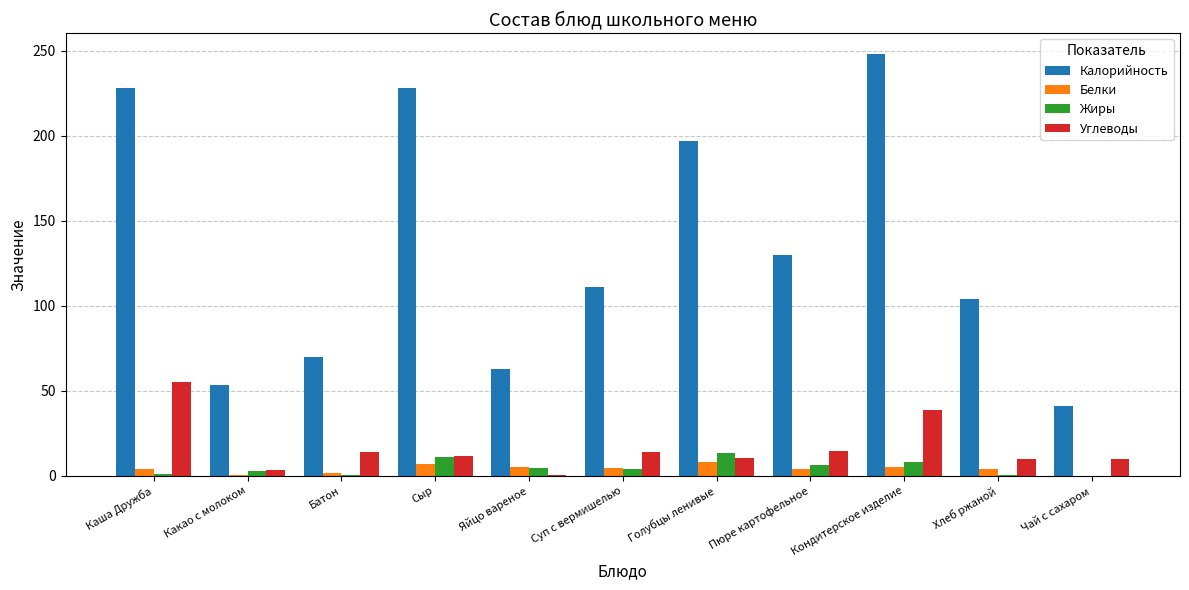

What is the average value of the Калорийность series?

134.0